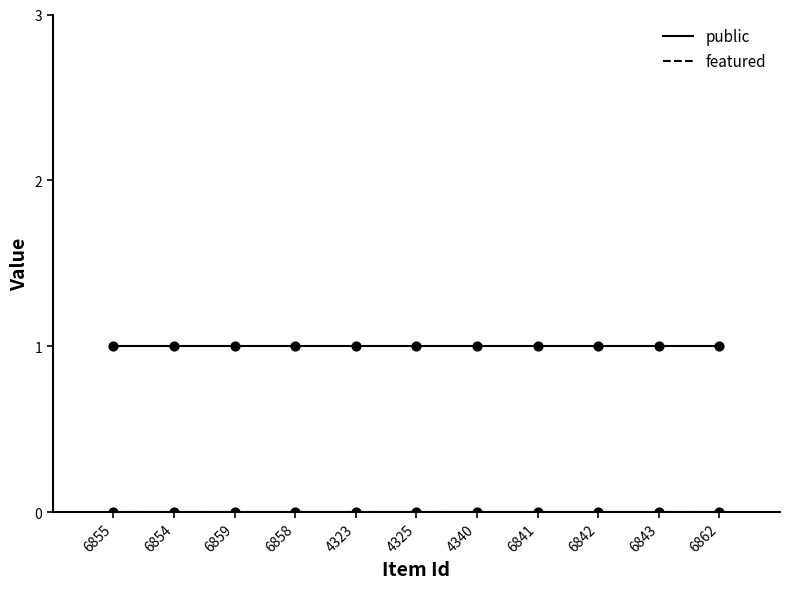

Which series contains the lowest Y value?

featured